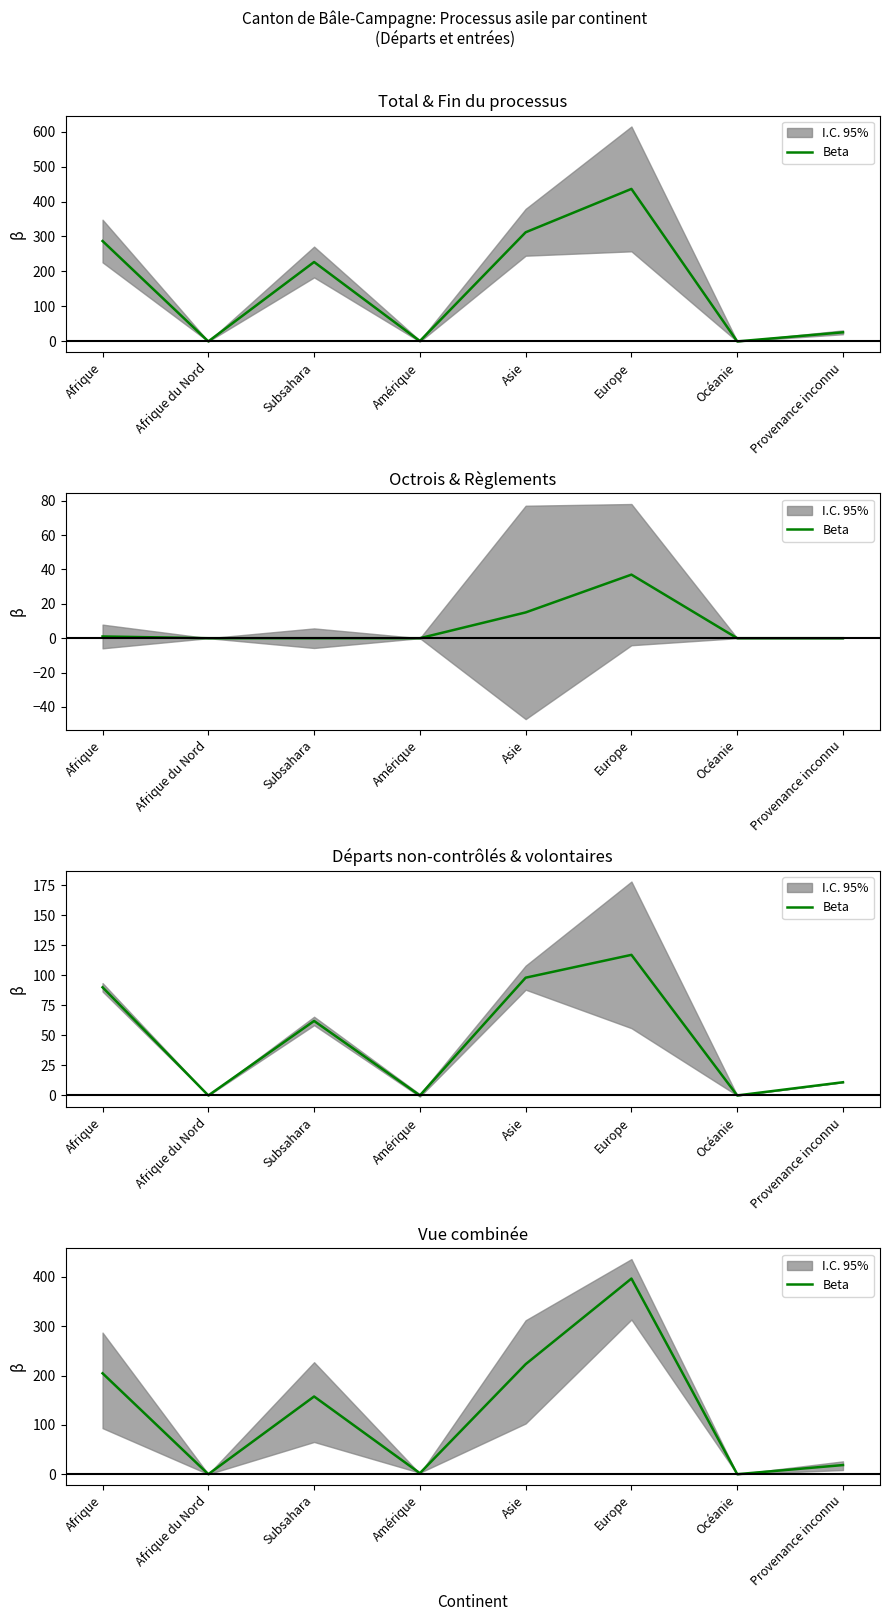

What is the change in value from Europe to Provenance inconnu?

-378.0